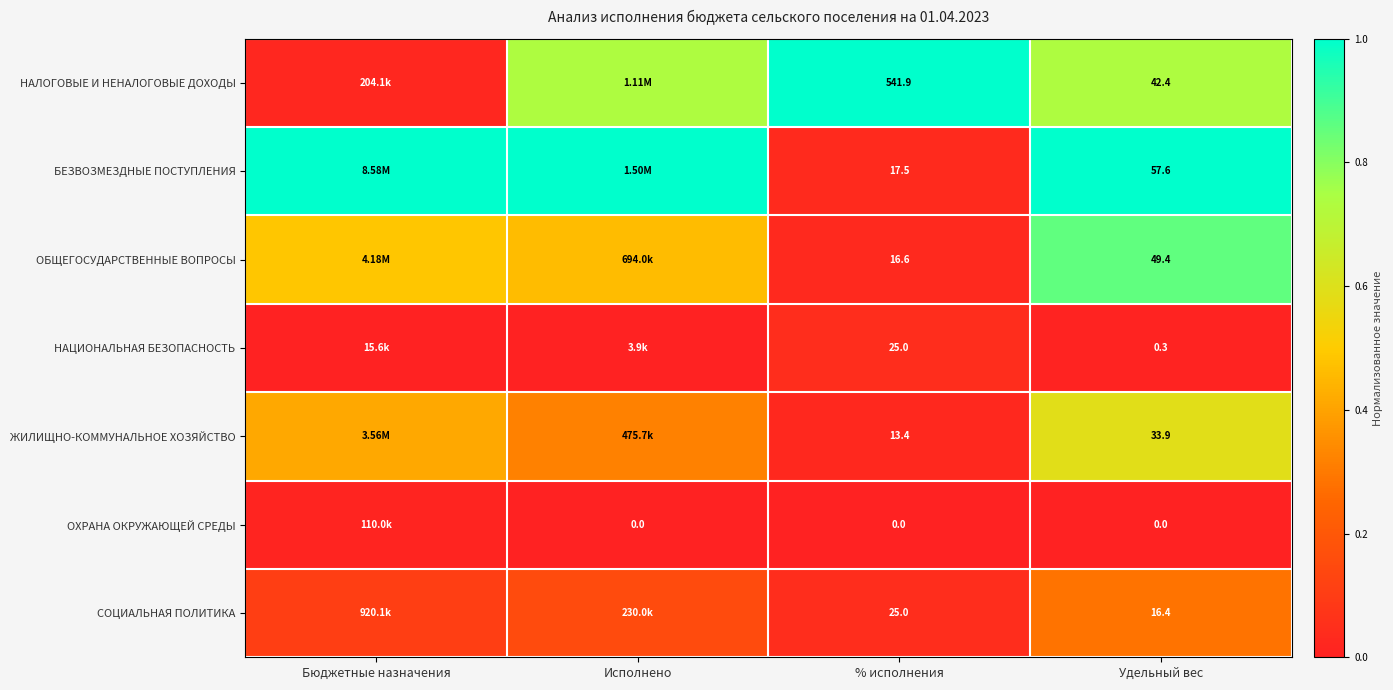

Is the value of ОХРАНА ОКРУЖАЮЩЕЙ СРЕДЫ at % исполнения greater than the value of ЖИЛИЩНО-КОММУНАЛЬНОЕ ХОЗЯЙСТВО at % исполнения?

No